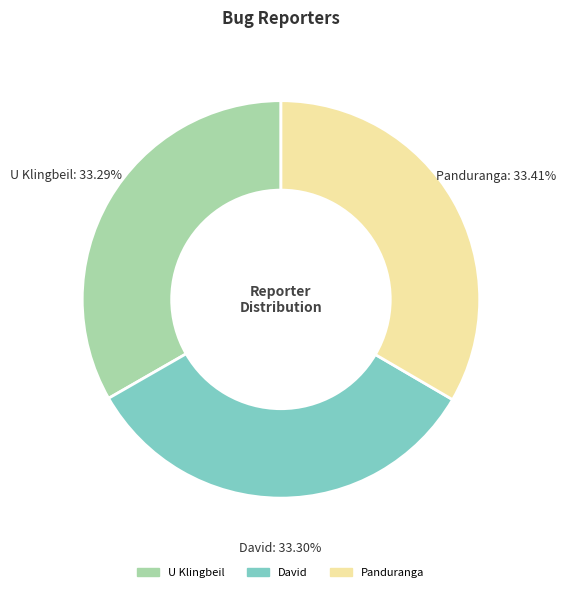

Does Panduranga represent more than half of the total?

No